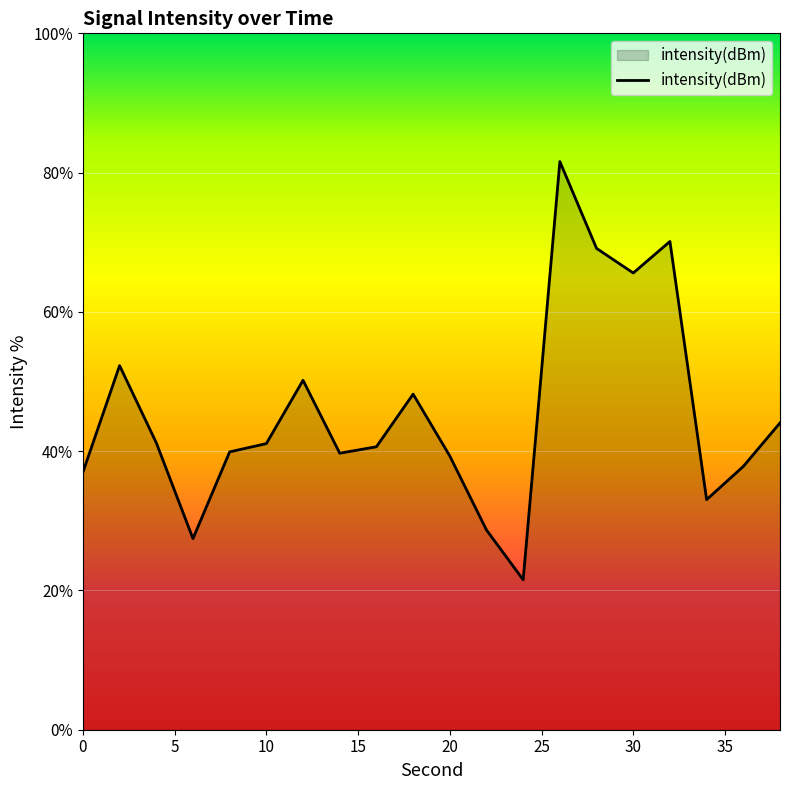

What is the smallest value displayed?

21.5